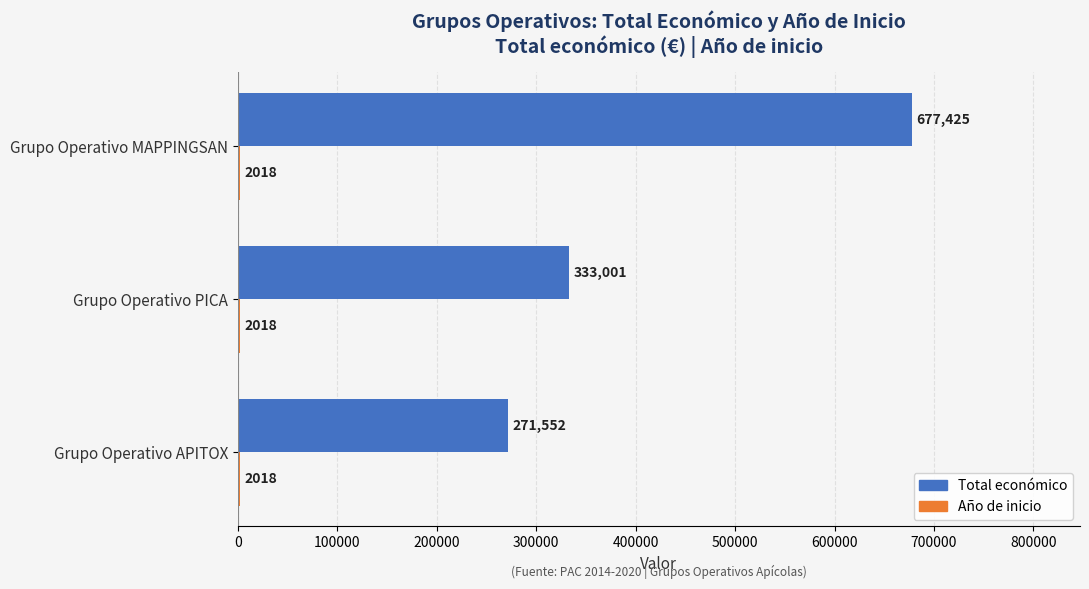

How many Total económico values are between 271552 and 677425?

3